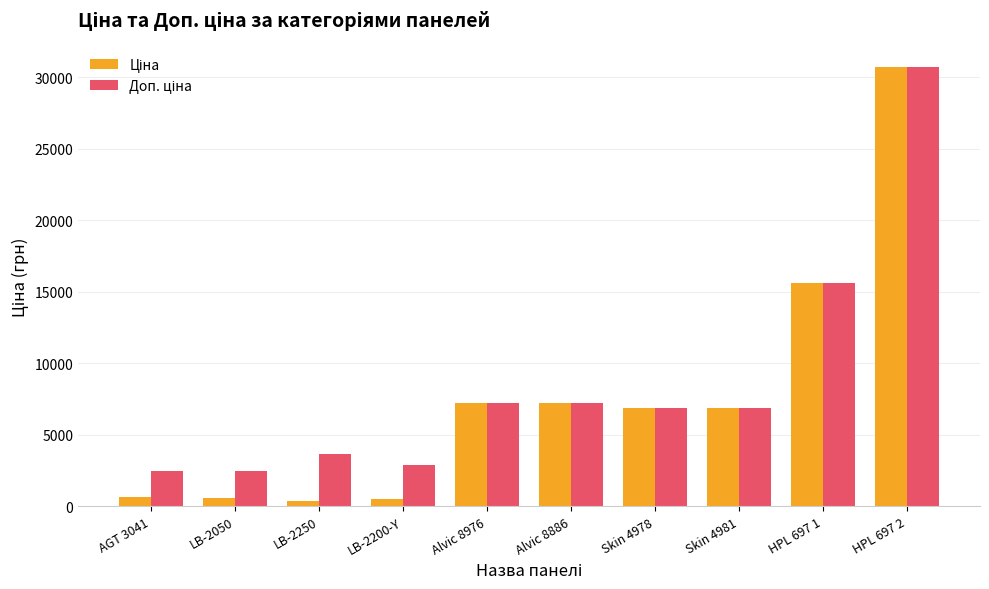

What is the total value across all series at HPL 697 2?

61345.4